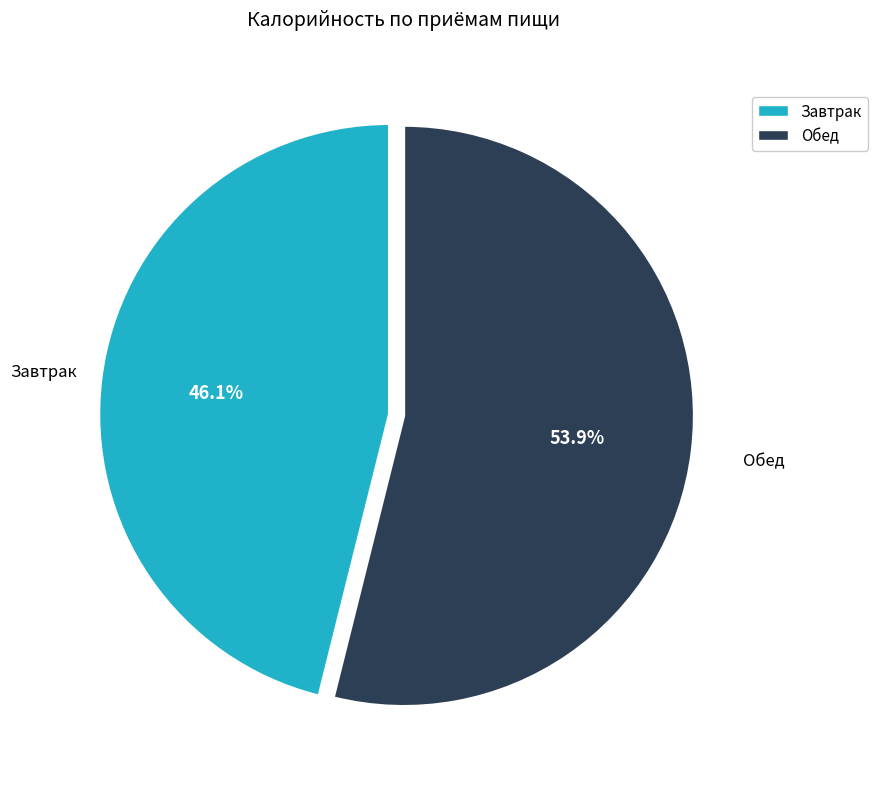

Approximately how many times larger is the value at Завтрак compared to Обед?

0.9